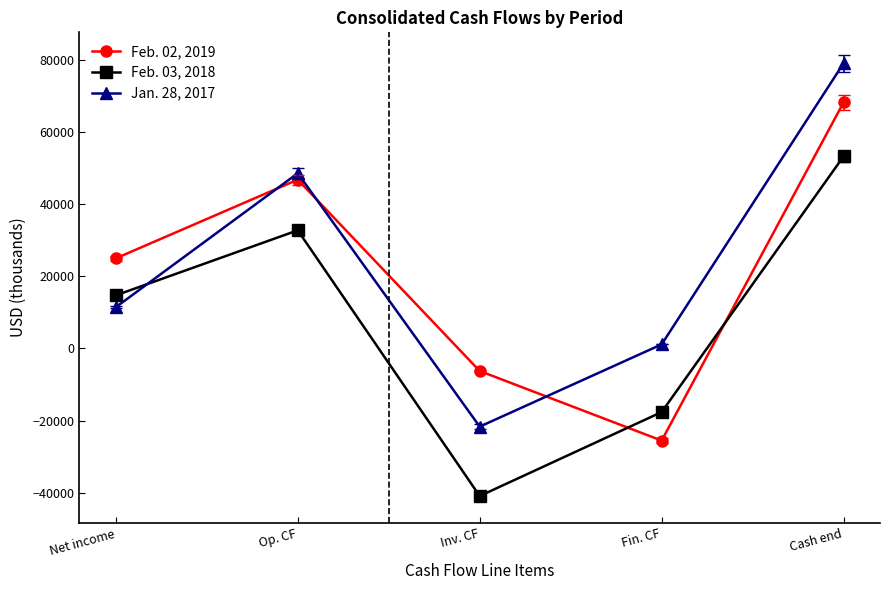

How many values in Jan. 28, 2017 are below zero?

1